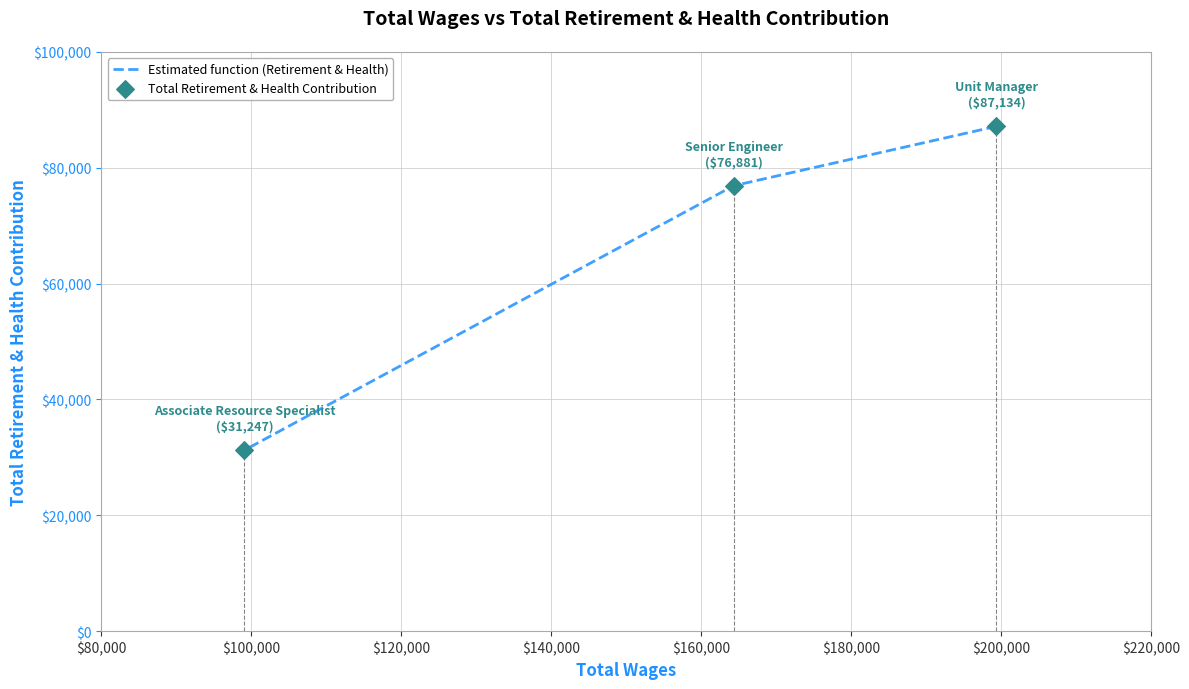

Is the value of Total Retirement & Health Contribution at $120,000 greater than the value of Estimated function (Retirement & Health) at $80,000?

No